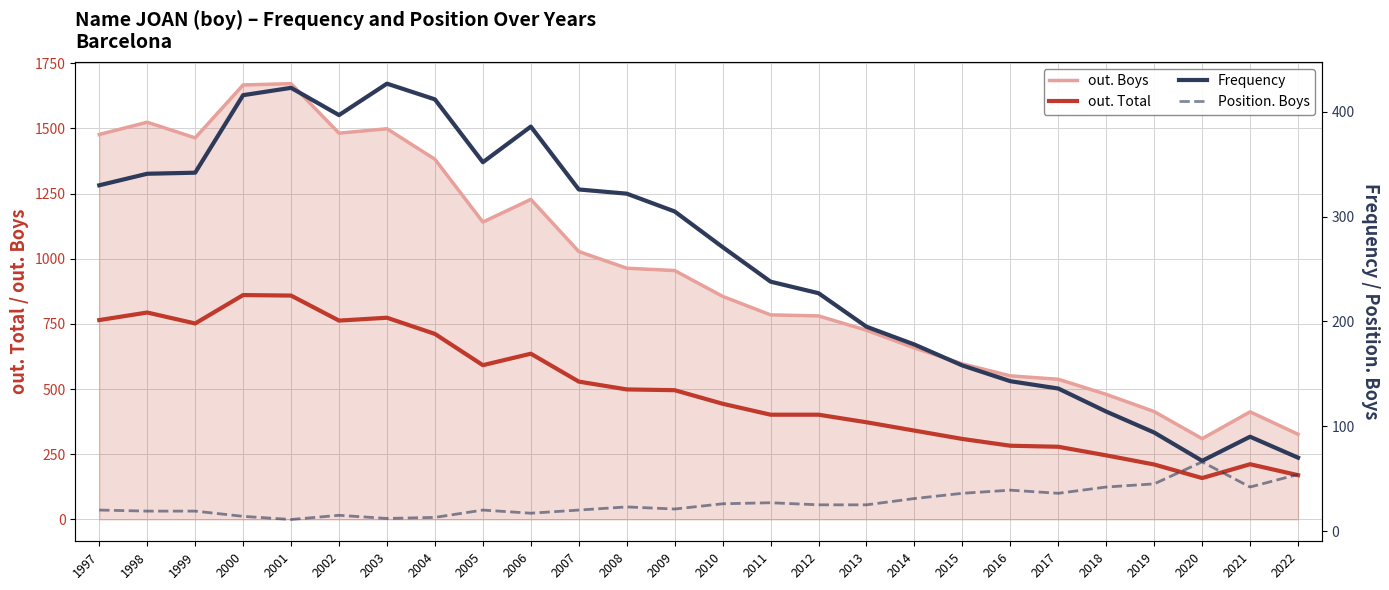

At which category does out. Total reach its first local peak?

1998